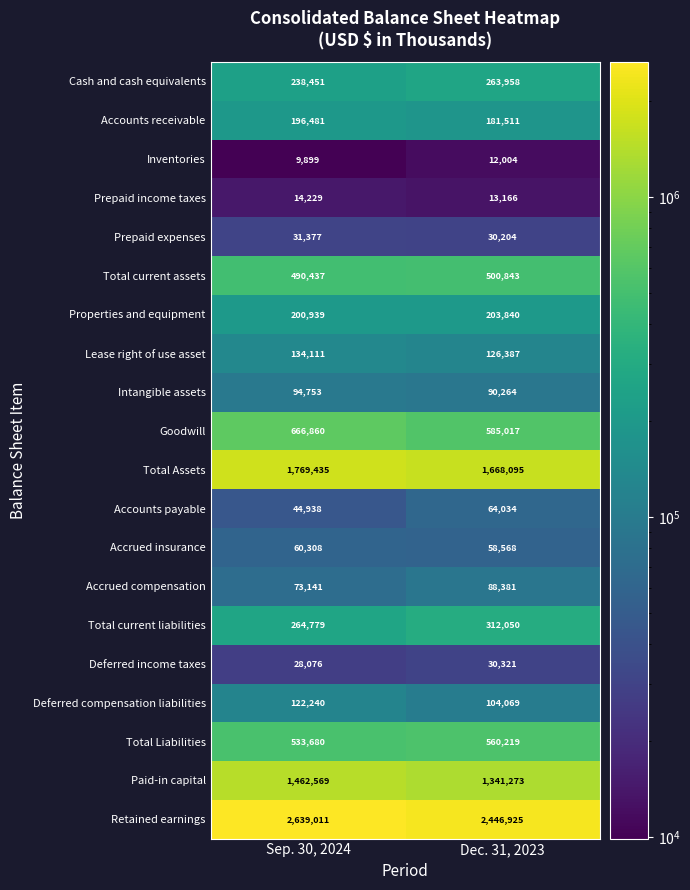

Rank the series at Sep. 30, 2024 from lowest to highest value.

Inventories, Prepaid income taxes, Deferred income taxes, Prepaid expenses, Accounts payable, Accrued insurance, Accrued compensation, Intangible assets, Deferred compensation liabilities, Lease right of use asset, Accounts receivable, Properties and equipment, Cash and cash equivalents, Total current liabilities, Total current assets, Total Liabilities, Goodwill, Paid-in capital, Total Assets, Retained earnings